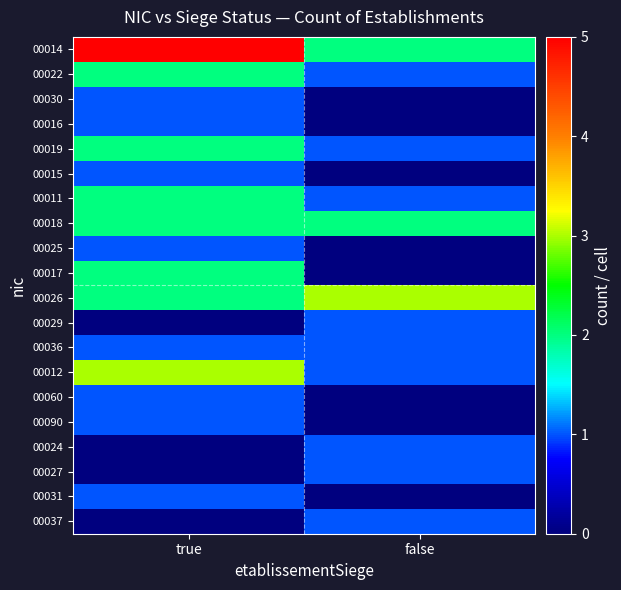

Which series changed the most between true and false?

00014